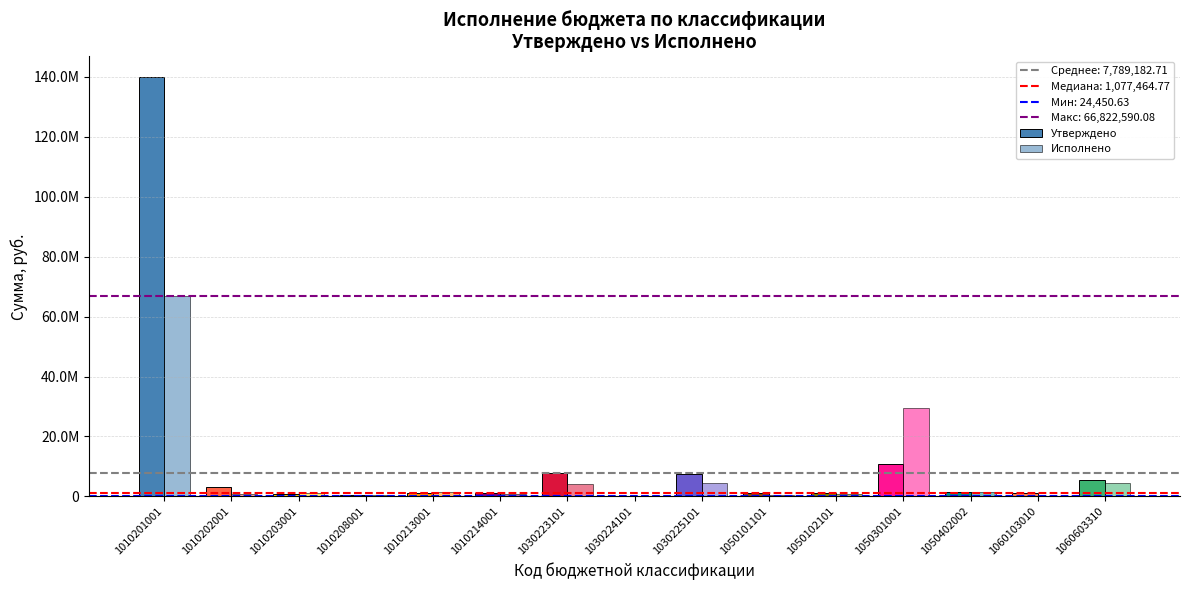

Is the value of Исполнено at 1050101101 greater than the value of Утверждено at 1010203001?

No